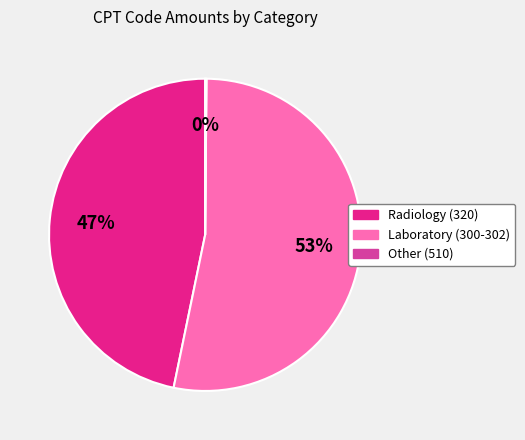

To the nearest percent, what is the average slice percentage?

33%